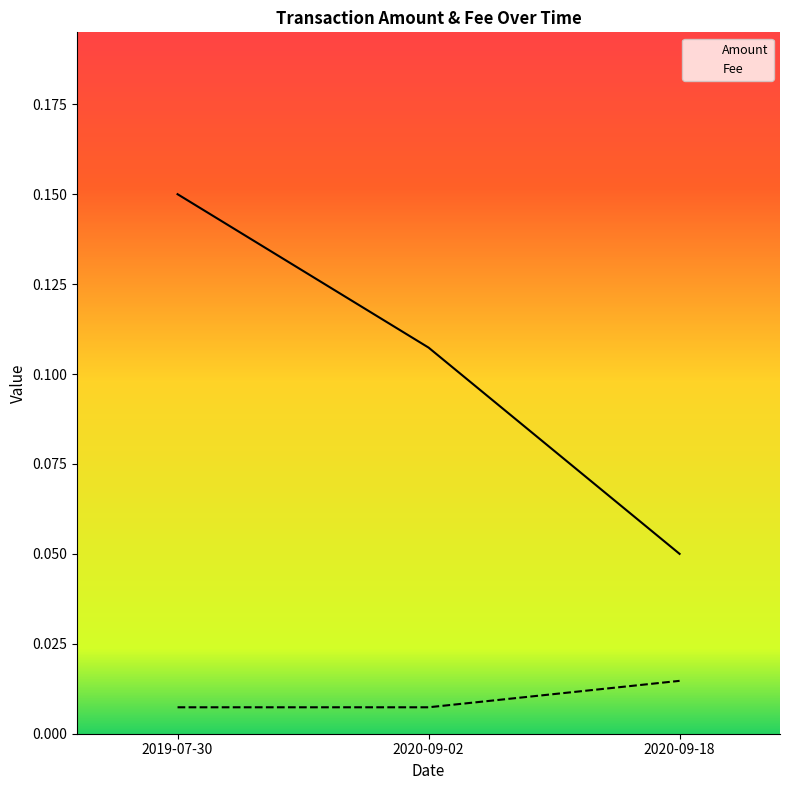

List the series in order of their peak value, lowest first.

Fee, Amount